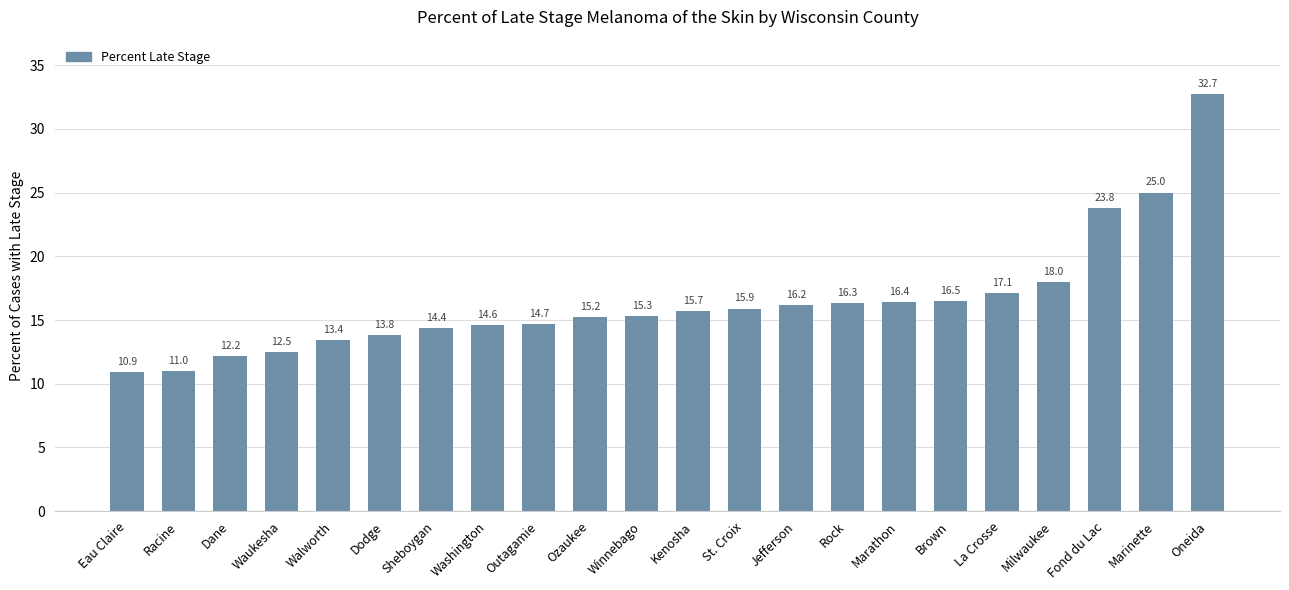

Which category has the highest value across all series?

Oneida